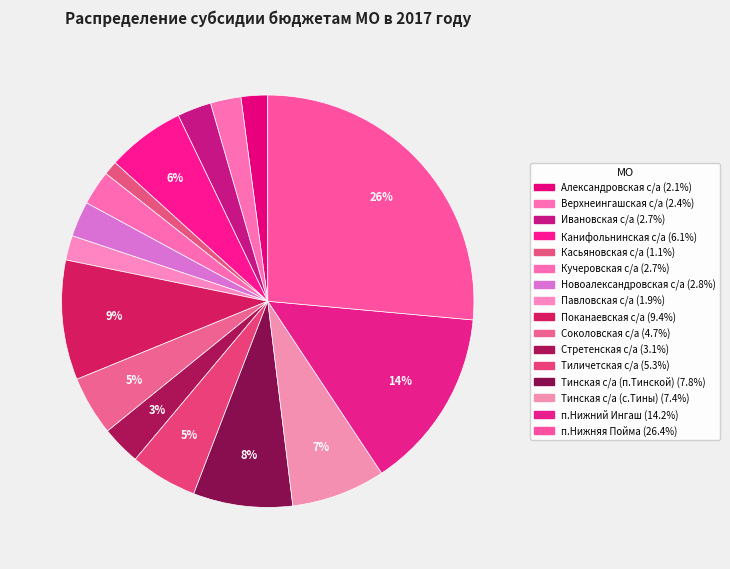

Which slice is the largest?

п.Нижняя Пойма